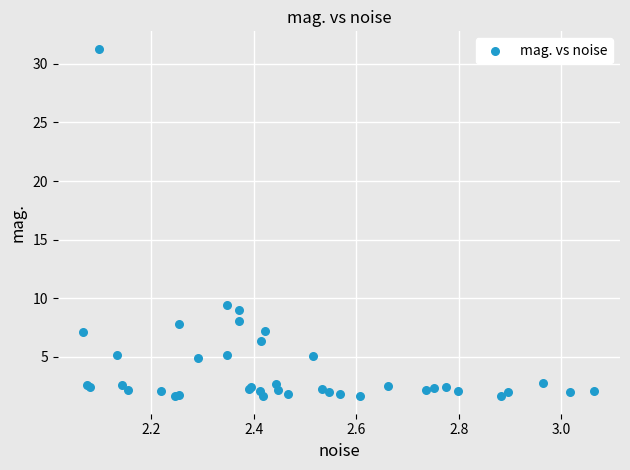

What Y value in the scatter plot is closest to 16?

9.4